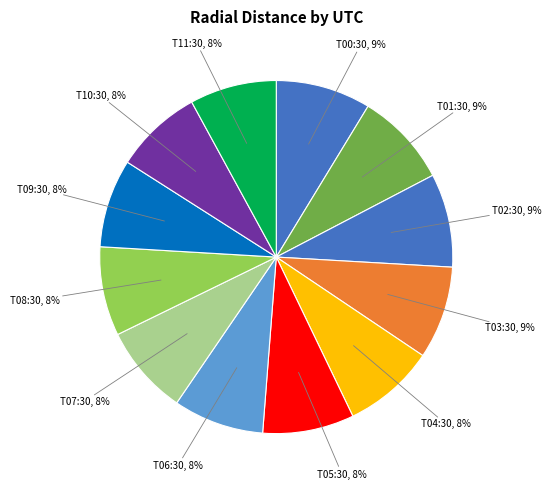

Do T05:30, 8% and T02:30, 9% together represent more than half of the pie?

No